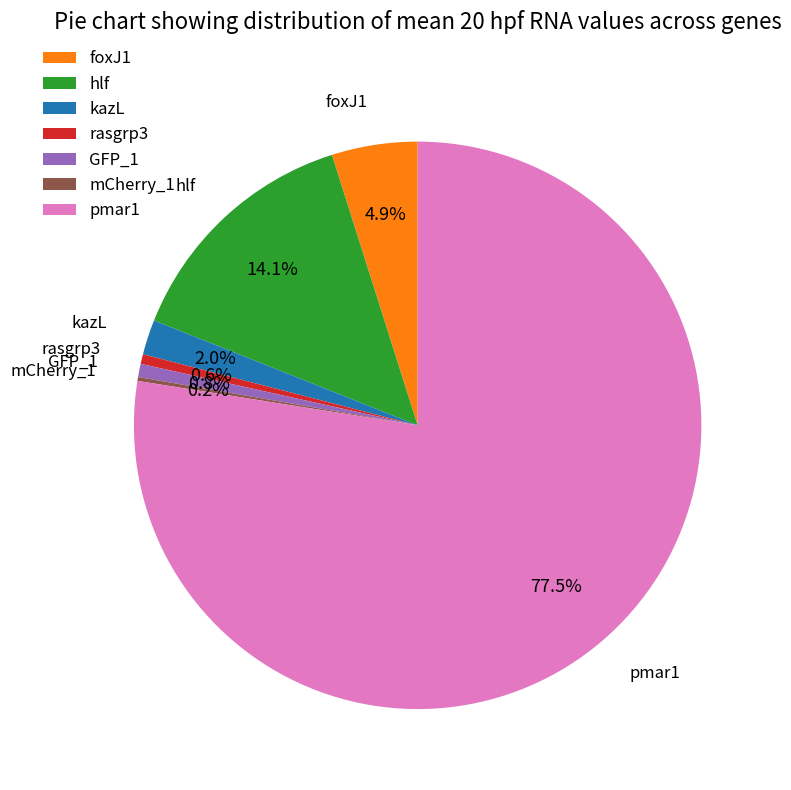

To the nearest percent, what is the difference between the foxJ1 and hlf slice percentages?

9%